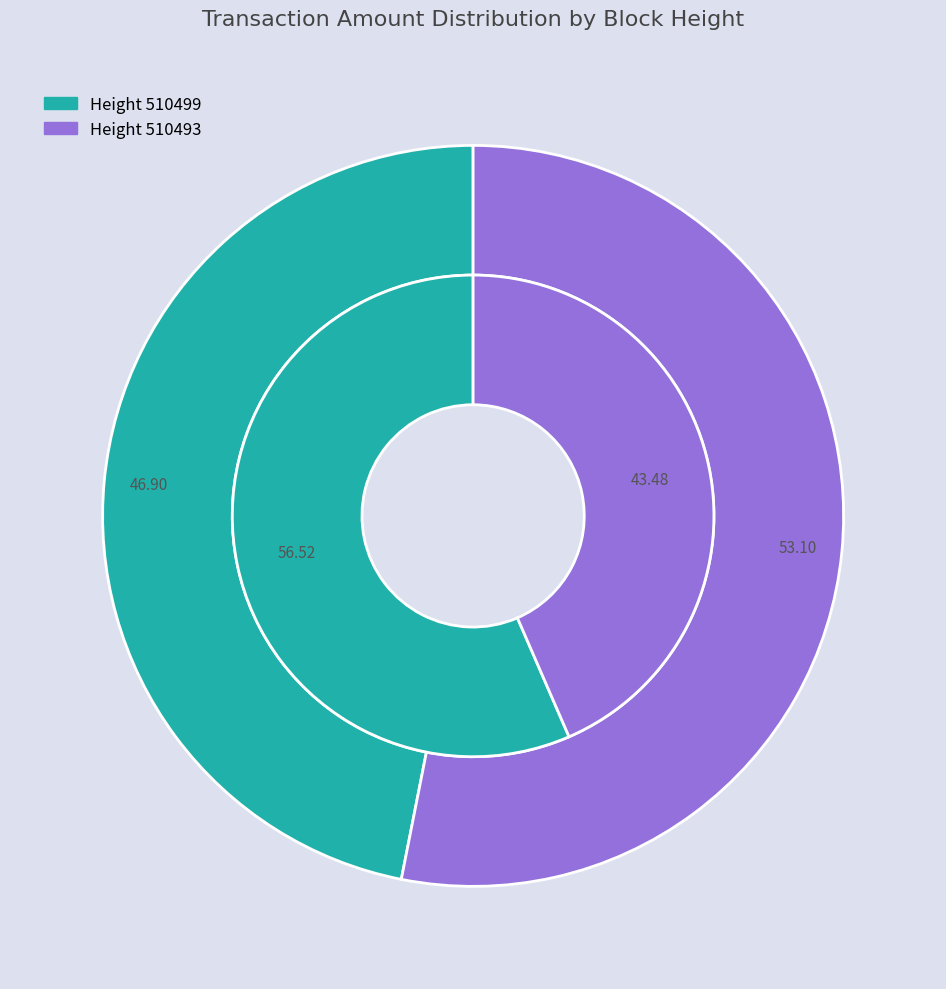

To the nearest percent, what is the average slice percentage?

50%